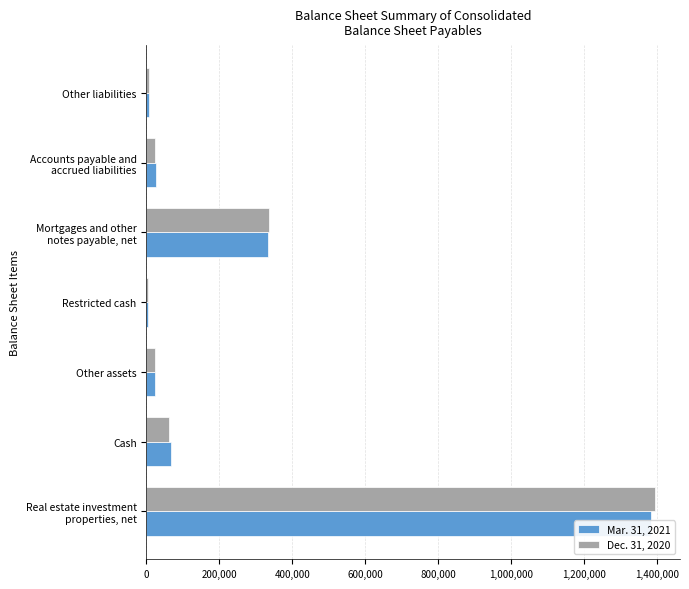

Reading left to right, list all the values displayed in this chart.

Mar. 31, 2021: 1382231	68359	23612	3937	334015	25997	8398
Dec. 31, 2020: 1392860	61475	23341	4536	336685	24519	8255